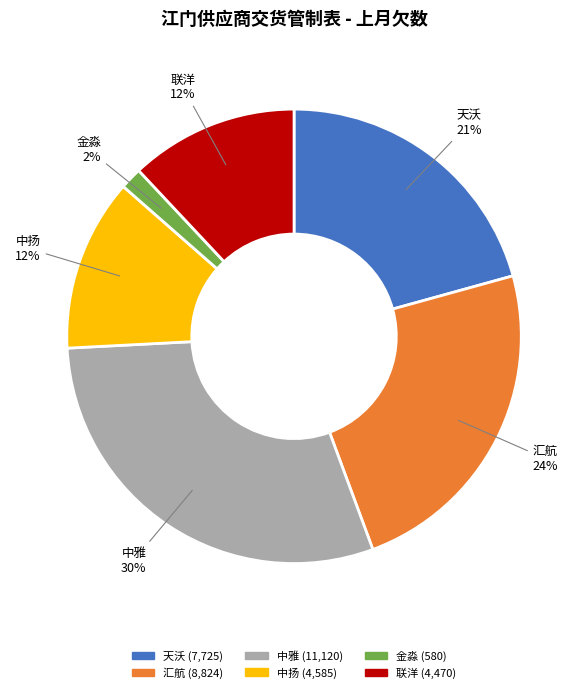

Is there any slice that represents more than half of the pie?

No